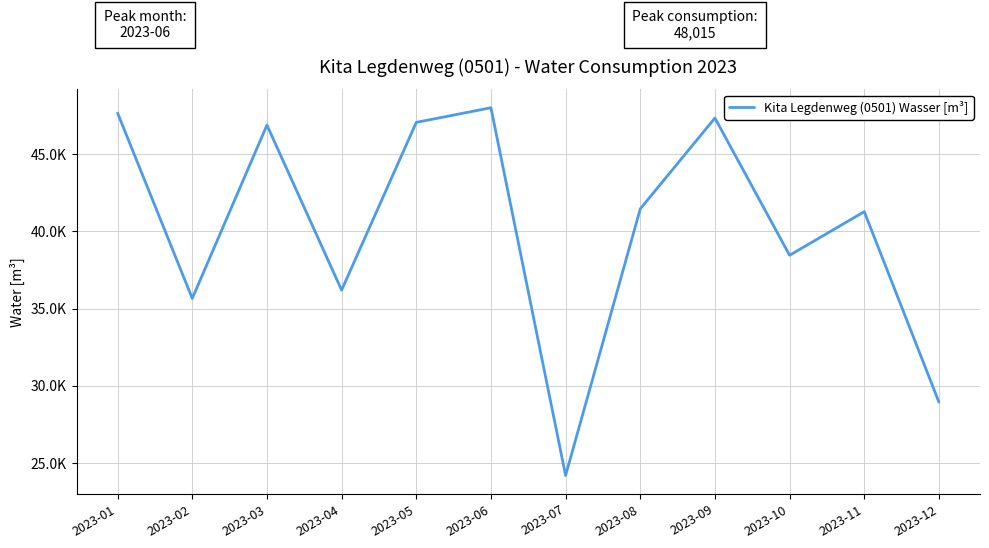

Does the chart have visible grid lines?

Yes